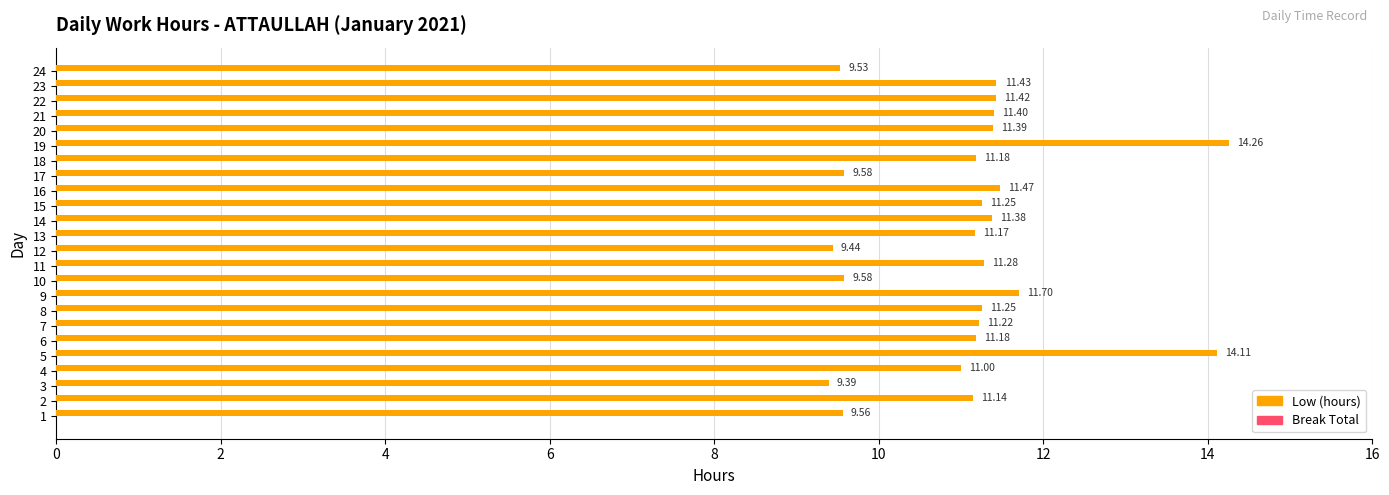

How many bars are there in total?

24